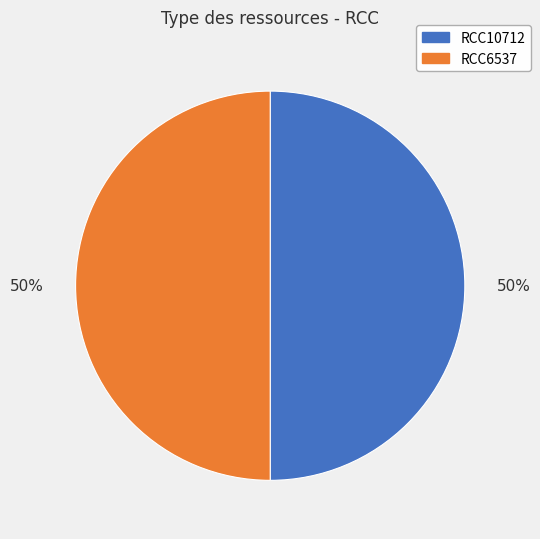

Combined, do RCC6537 and RCC10712 account for over 50%?

Yes